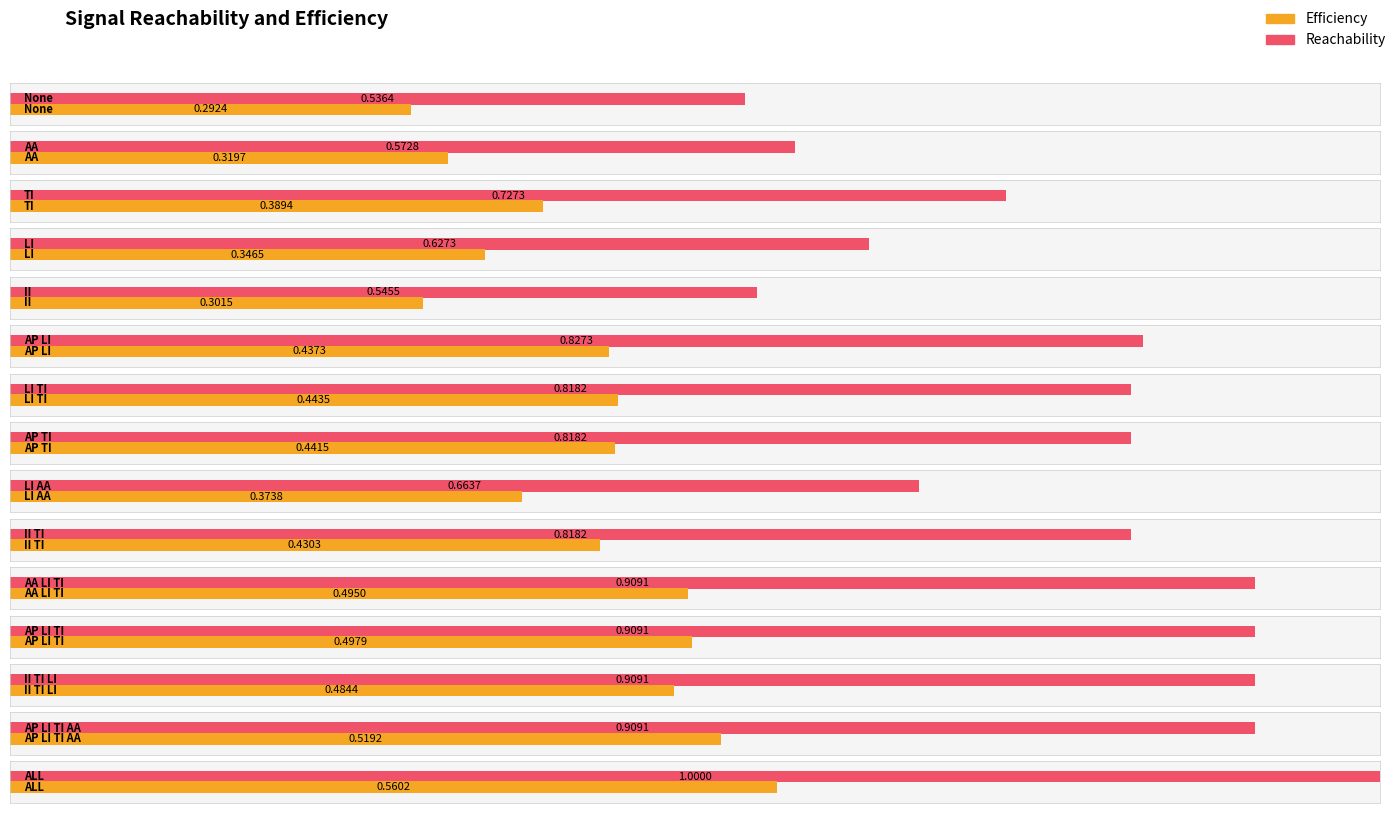

Which category has the highest value in the Efficiency series?

ALL